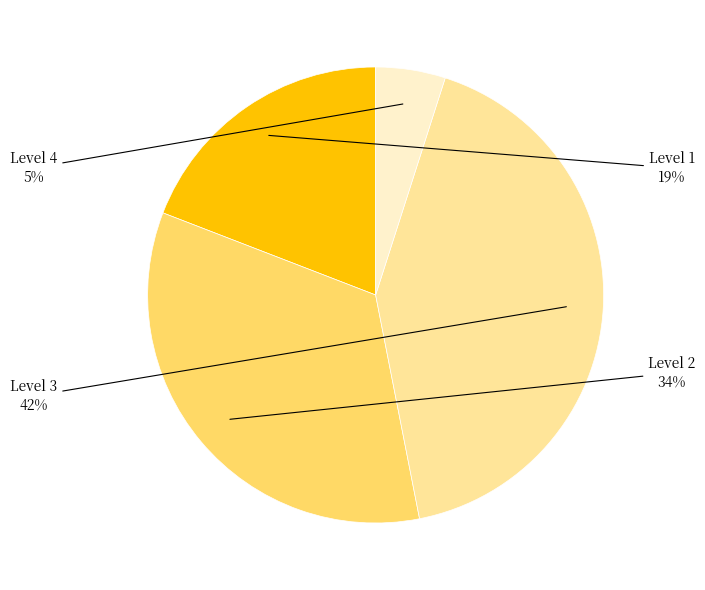

Is there any slice that represents more than half of the pie?

No